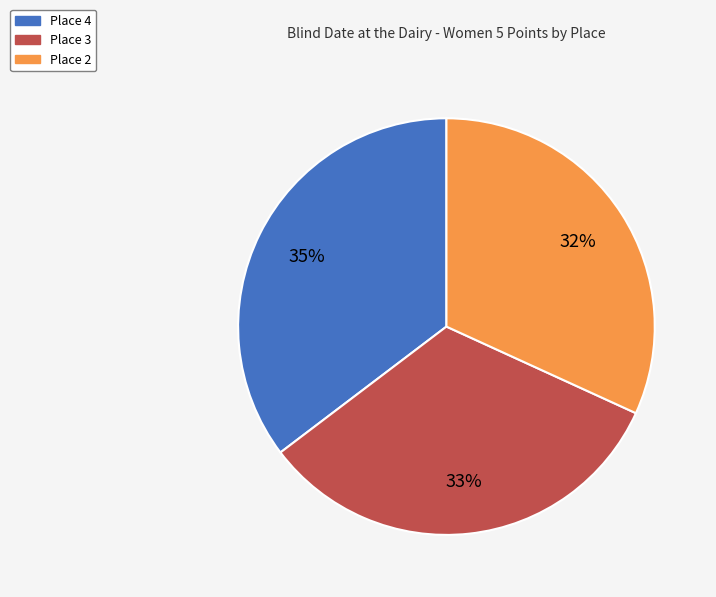

To the nearest percent, what percentage of the pie is Place 4?

35%